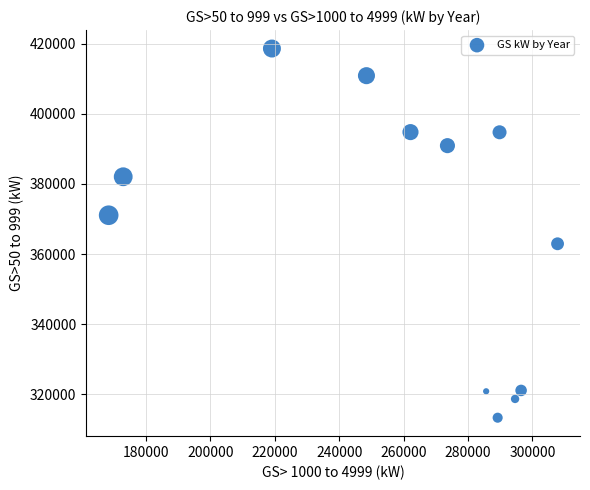

What is the range of X values (max minus min)?

139442.2